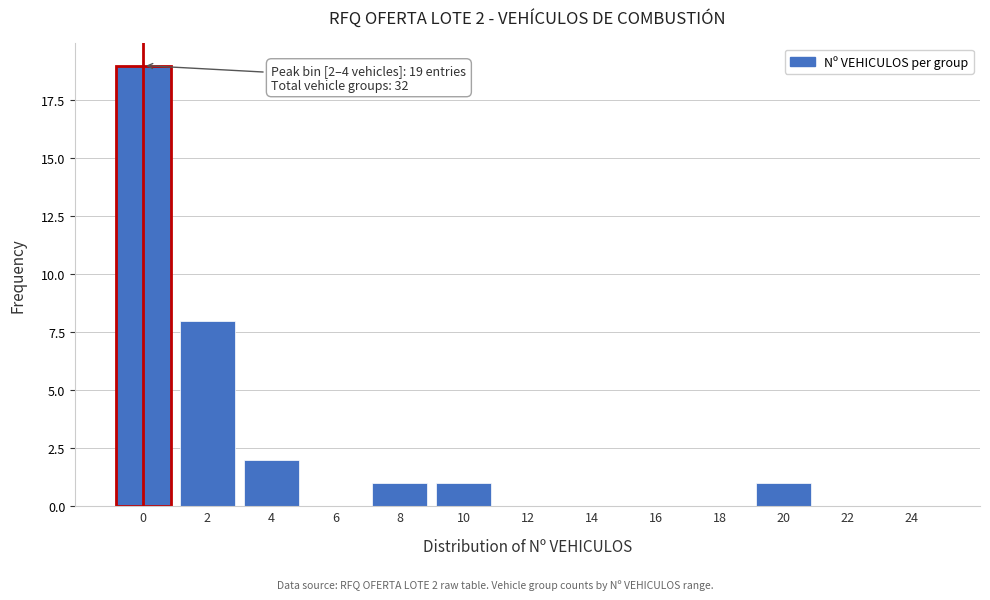

Reading right to left, list all the values displayed in this chart.

24=0	22=0	20=1	18=0	16=0	14=0	12=0	10=1	8=1	6=0	4=2	2=8	0=19